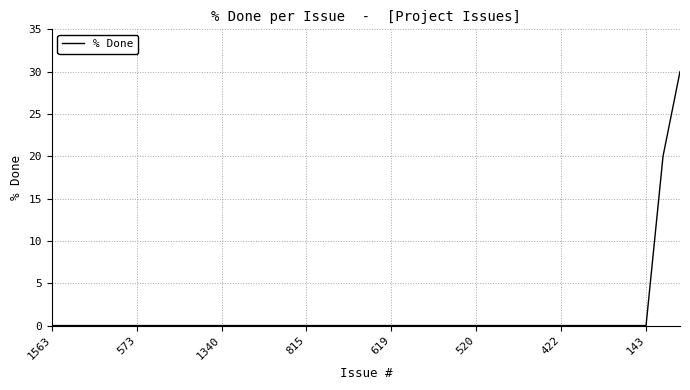

What is the maximum value shown in the chart?

30